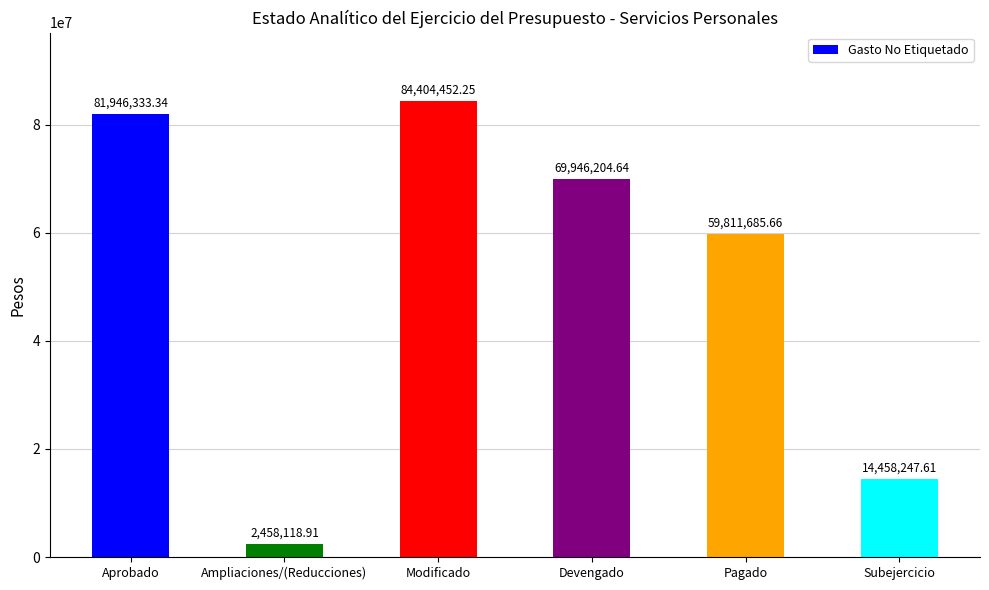

Which has a higher value, Aprobado or Pagado?

Aprobado